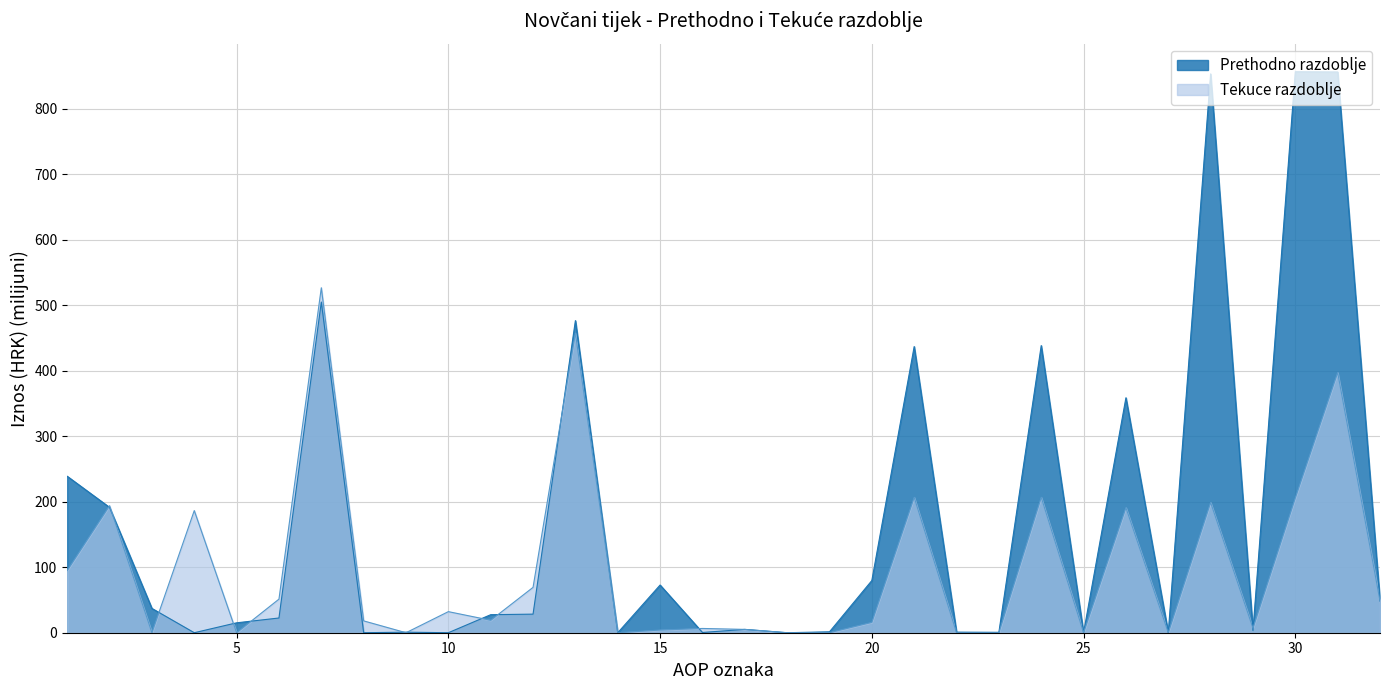

What is the sum of the Tekuce razdoblje values at 21 and 27?

206.8